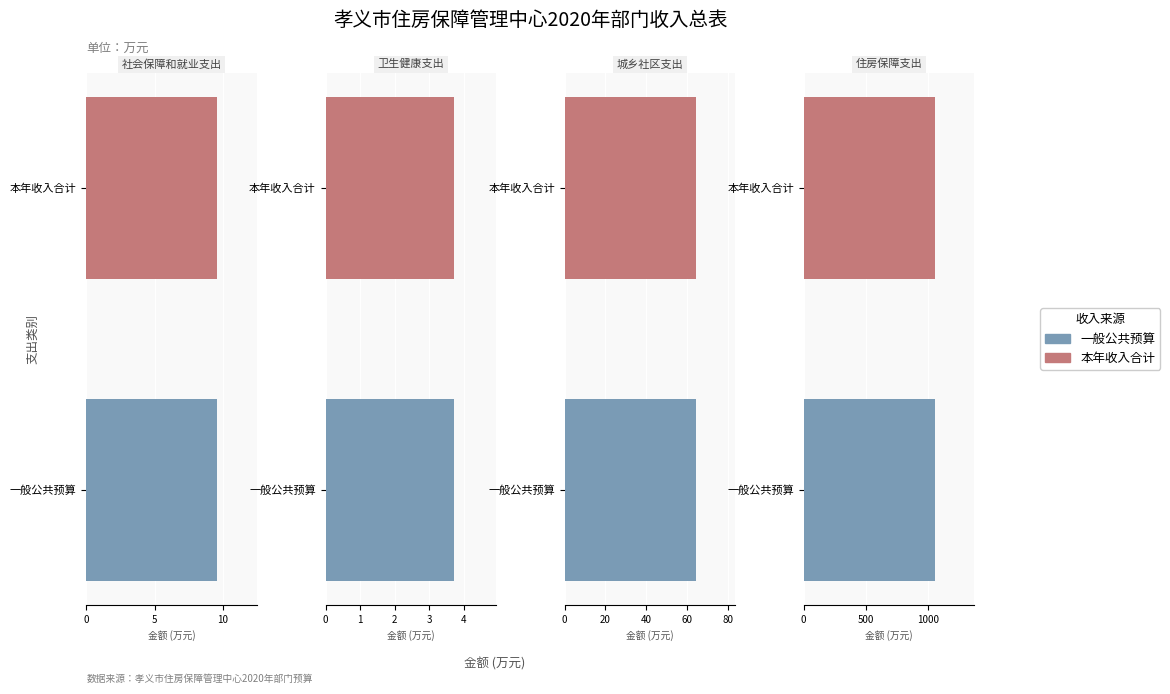

Does the chart contain stacked bars?

No